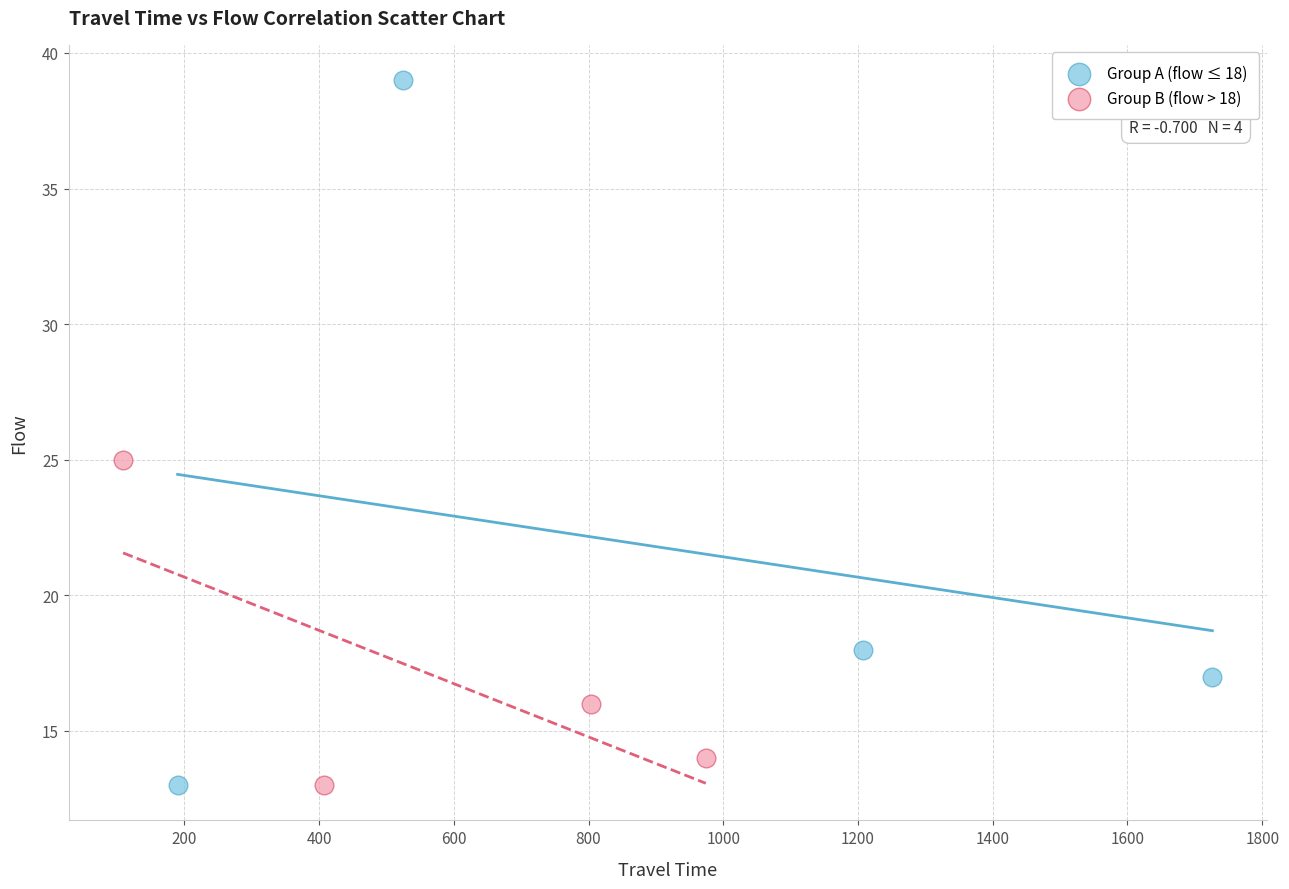

Which series has the widest spread of Y values?

Group A (flow ≤ 18)